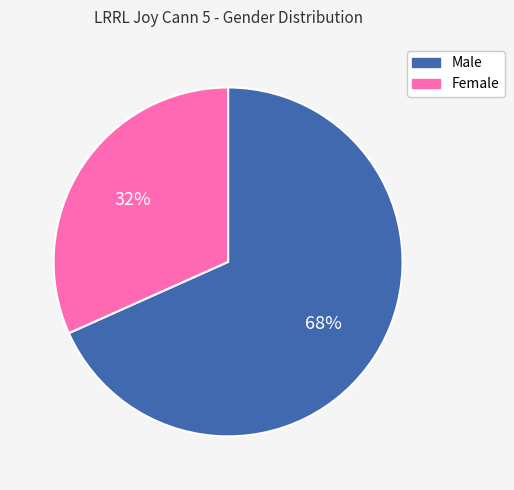

How many slices are in this pie chart?

2